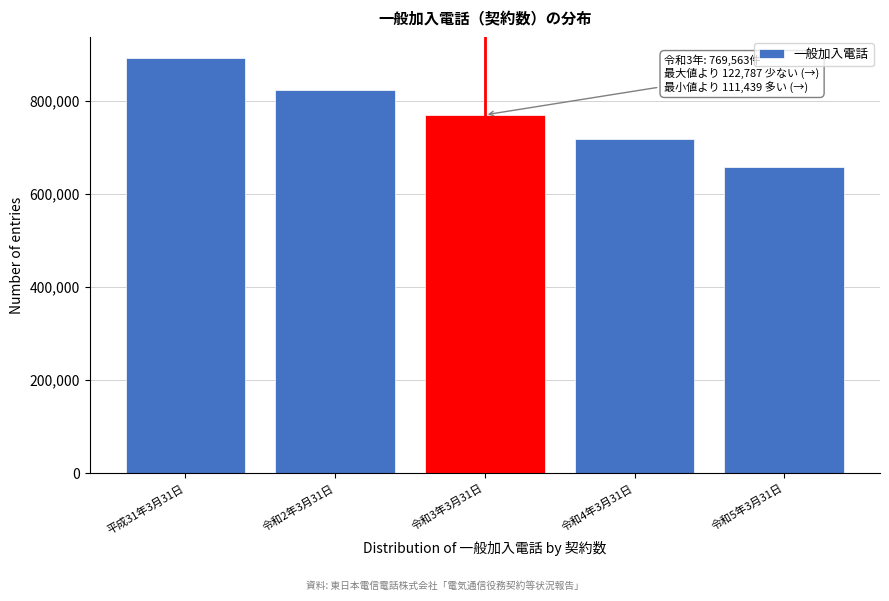

Reading right to left, what are all the values shown in this chart?

658124	718592	769563	822923	892350